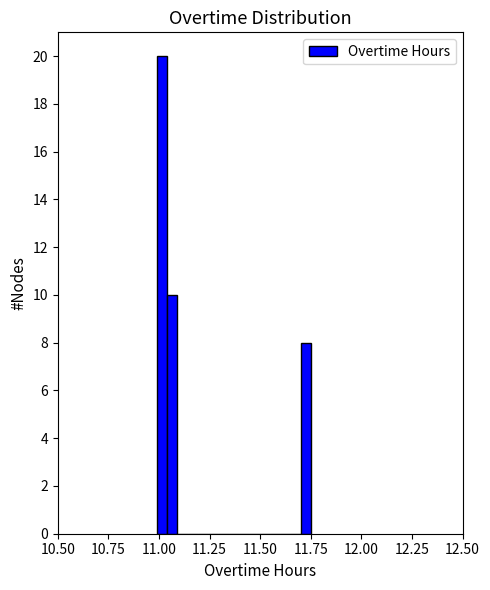

Read against the x-axis, roughly where is the centre of the tallest bar?

11.00